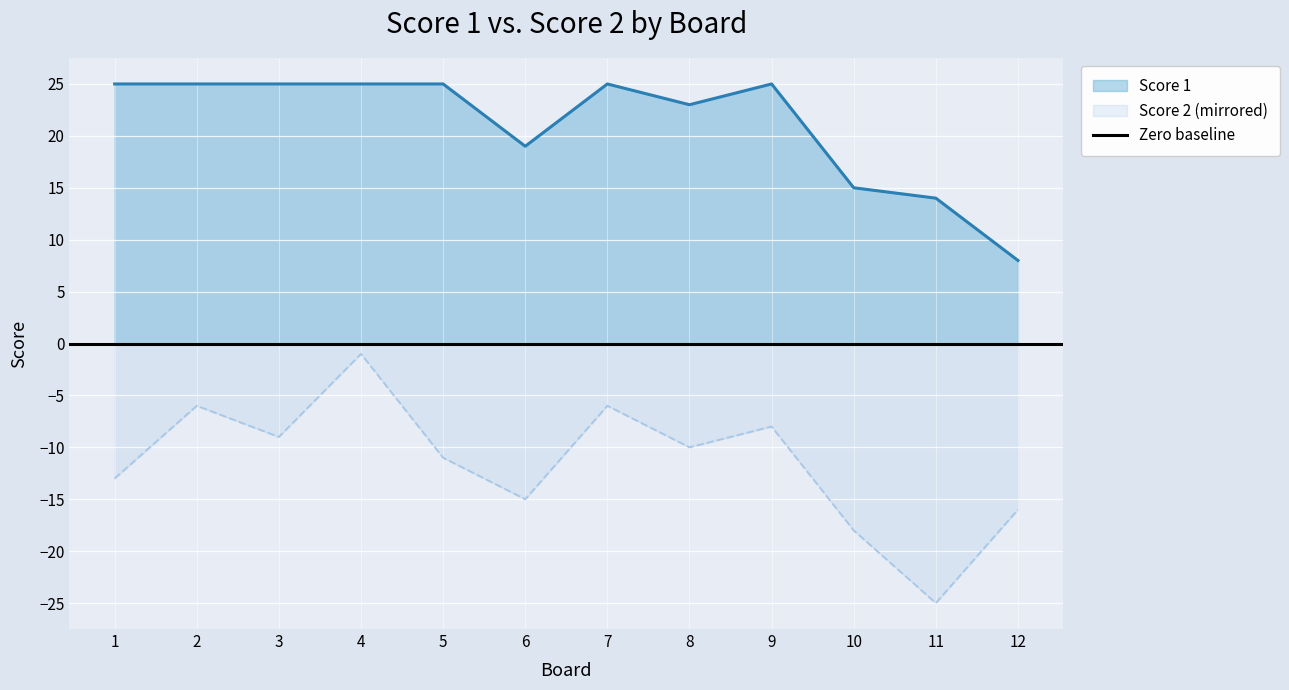

Reading left to right, what are all the values shown in this chart?

Score 1: 1=25	2=25	3=25	4=25	5=25	6=19	7=25	8=23	9=25	10=15	11=14	12=8
Score 2: 1=-13	2=-6	3=-9	4=-1	5=-11	6=-15	7=-6	8=-10	9=-8	10=-18	11=-25	12=-16